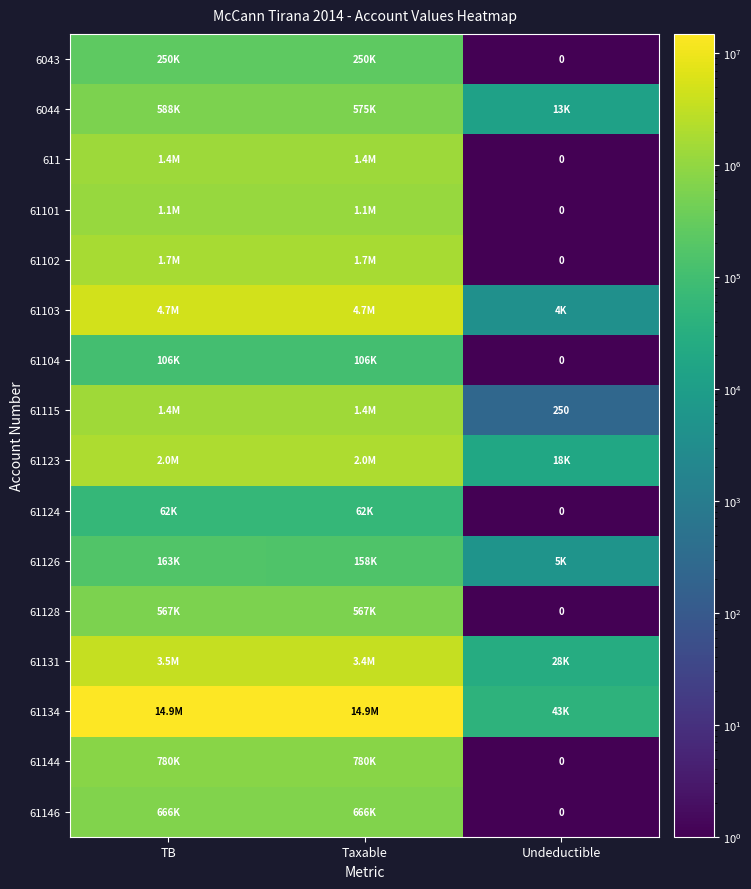

At which label does 61115 first exceed 1433753?

TB